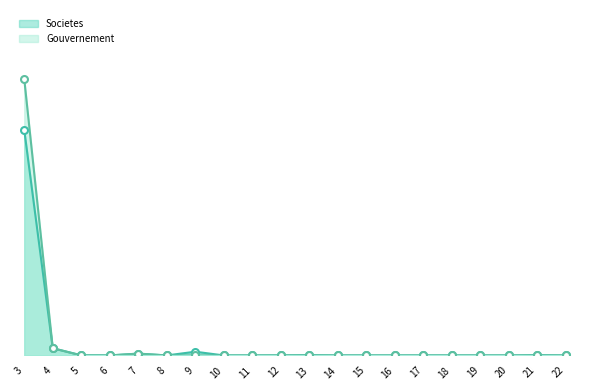

Which series has the widest spread of Y values?

Gouvernement